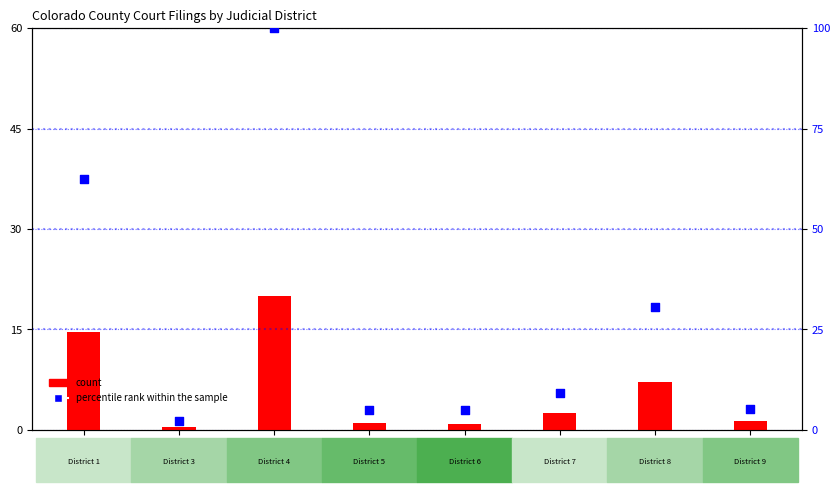

At how many categories does at least one series exceed 80?

1